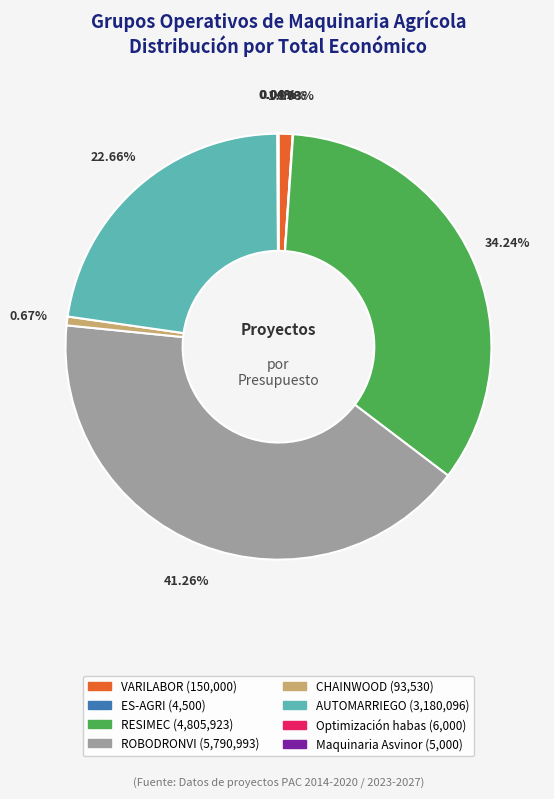

Does RESIMEC represent more than half of the total?

No